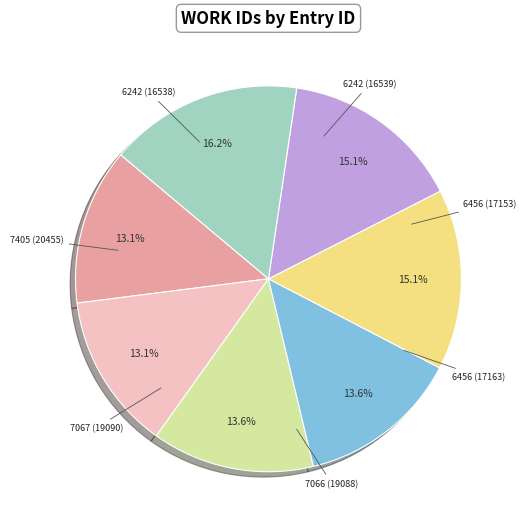

Is there any slice that represents more than half of the pie?

No